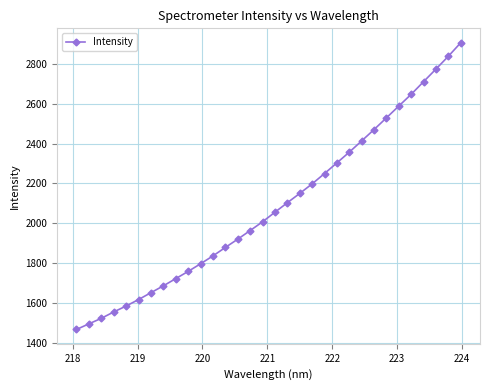

What is the minimum value shown in the chart?

1467.1